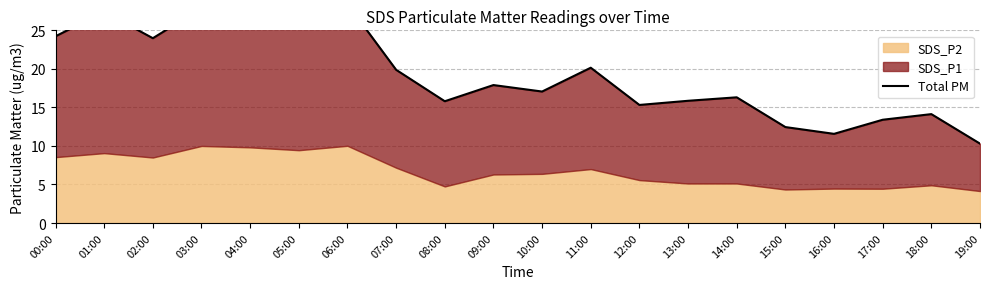

Reading left to right, transcribe all the data shown in this chart.

24.2	27.4	24.0	27.9	29.6	26.8	28.4	19.9	15.8	17.9	17.1	20.1	15.3	15.9	16.3	12.4	11.6	13.4	14.1	10.3